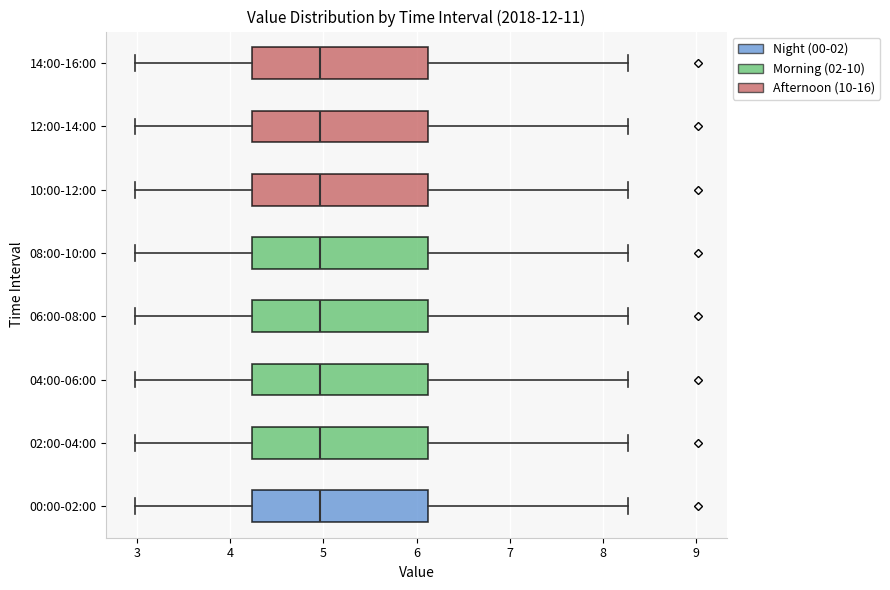

Where is the right edge of the box for 02:00-04:00 on the x-axis? The values are not printed on the chart, so give them approximately, as read against the axis.

6.1